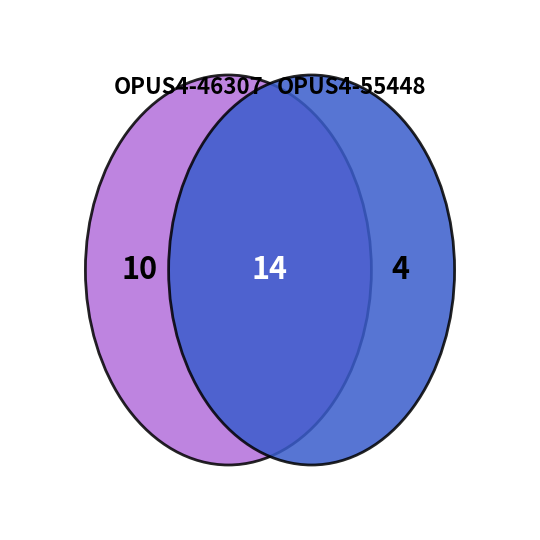

Combined, do OPUS4-46307 and OPUS4-55448 account for over 50%?

Yes